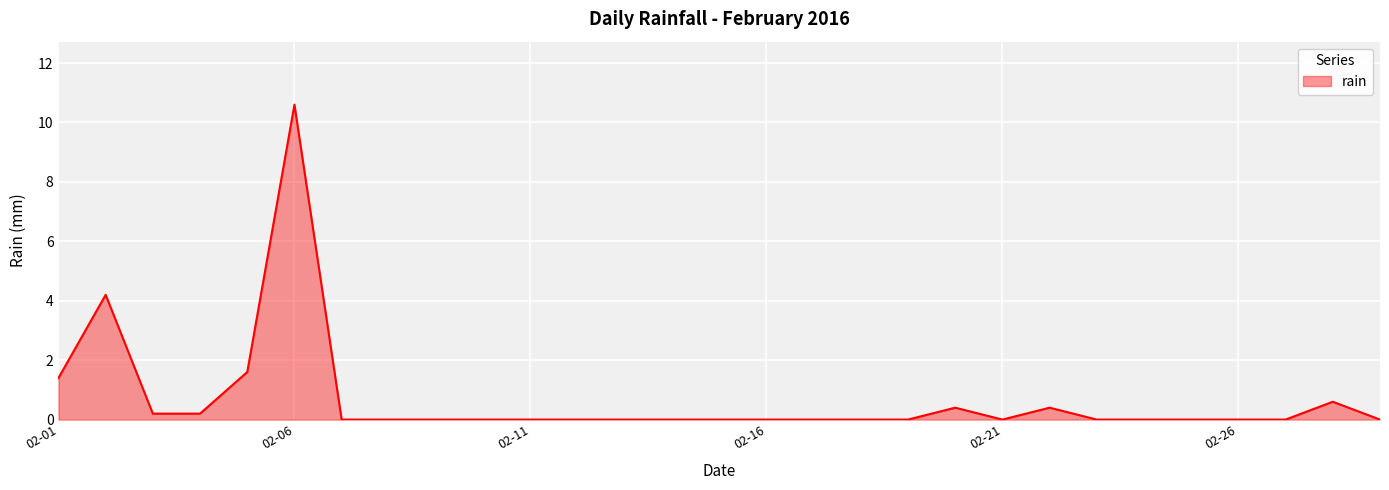

What is the difference between the maximum and minimum values?

10.6